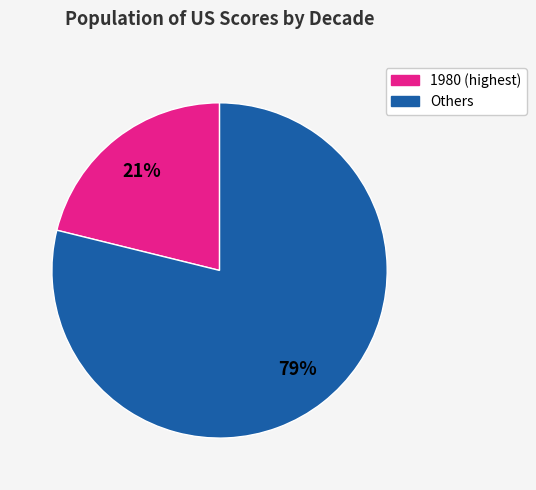

To the nearest percent, what is the difference between the largest and smallest slice percentages?

58%